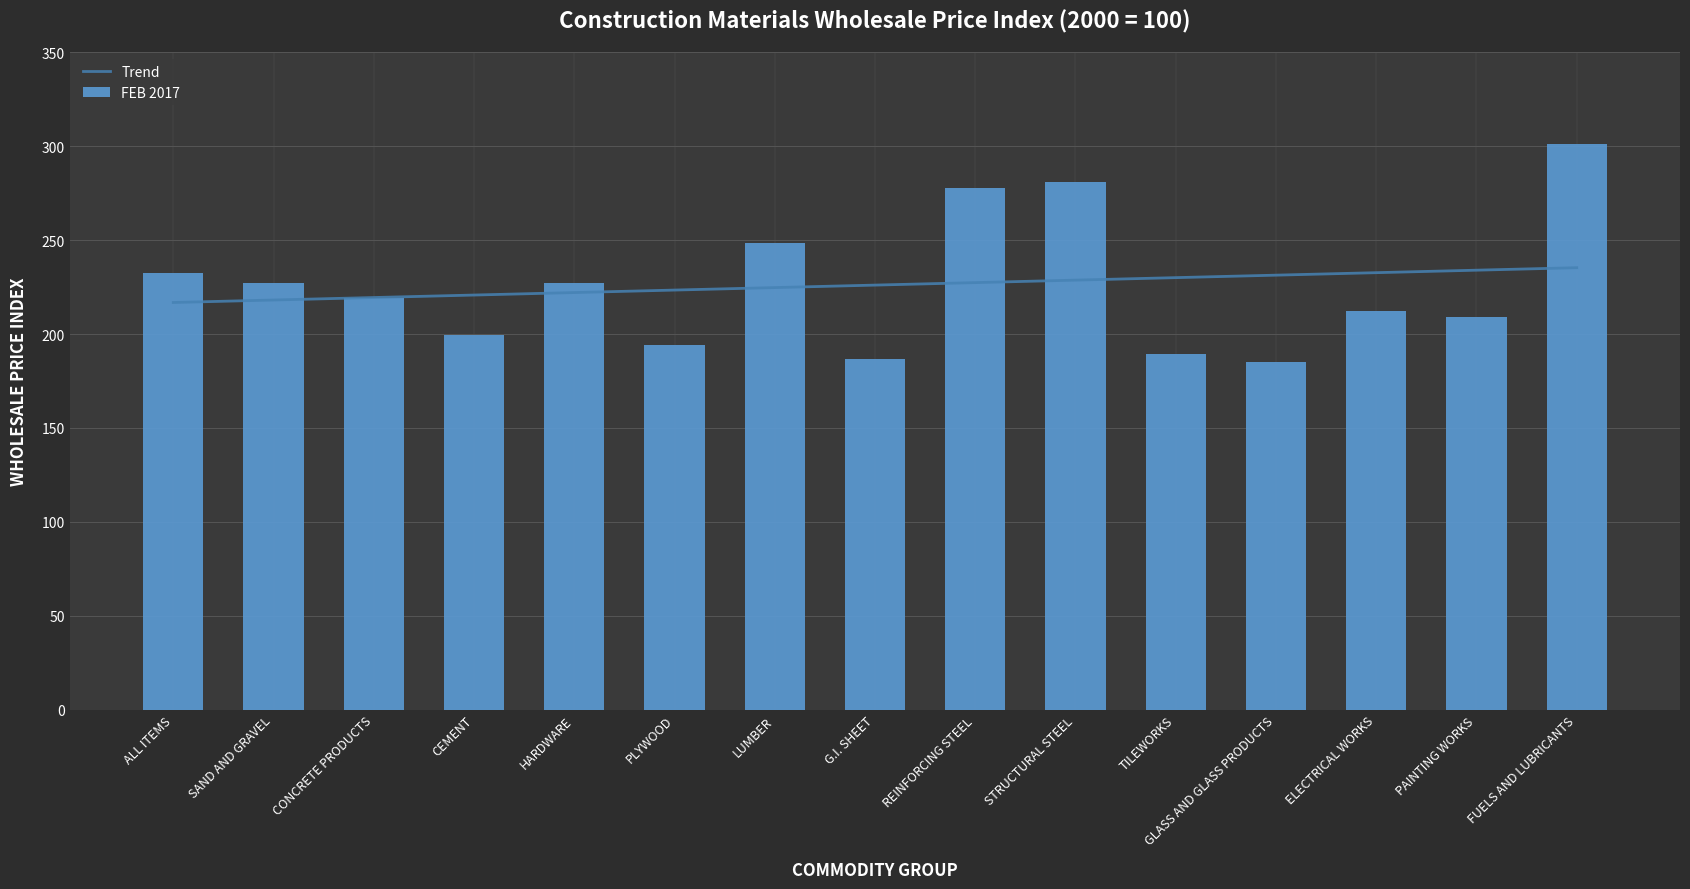

What is the difference between the FEB 2017 values at PAINTING WORKS and GLASS AND GLASS PRODUCTS?

24.1